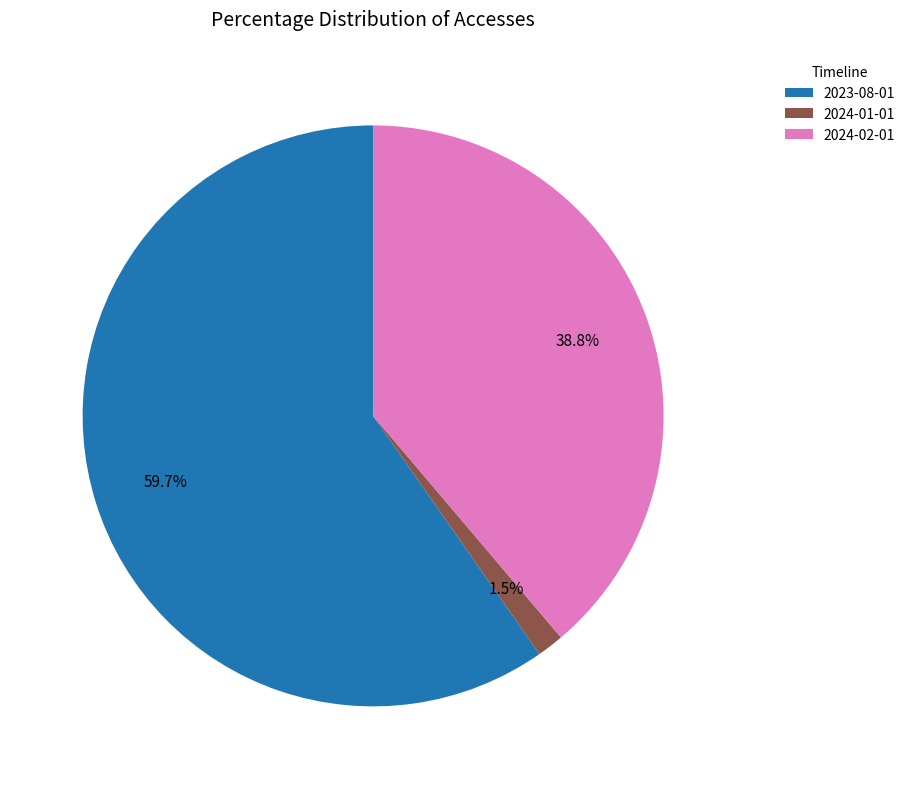

How many slices are in this pie chart?

3